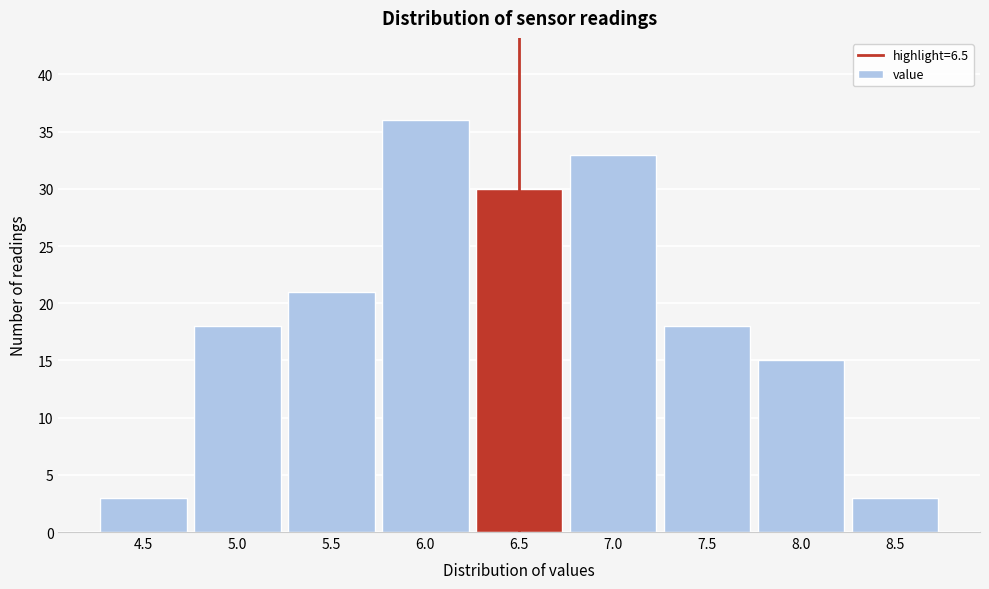

Reading left to right, transcribe all the data shown in this chart.

4.5=3	5.0=18	5.5=21	6.0=36	6.5=30	7.0=33	7.5=18	8.0=15	8.5=3